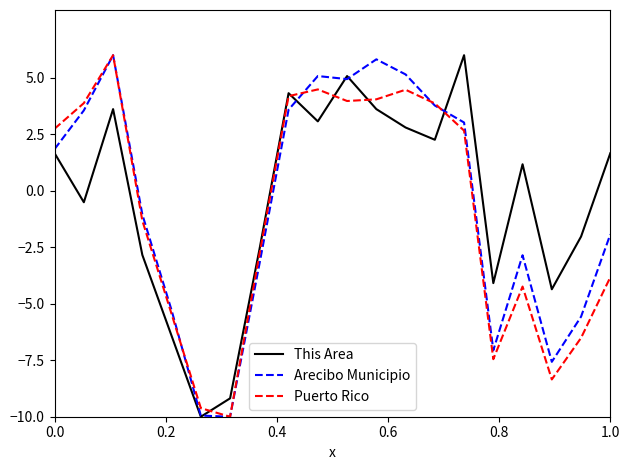

What is the minimum value shown in the chart?

-10.0